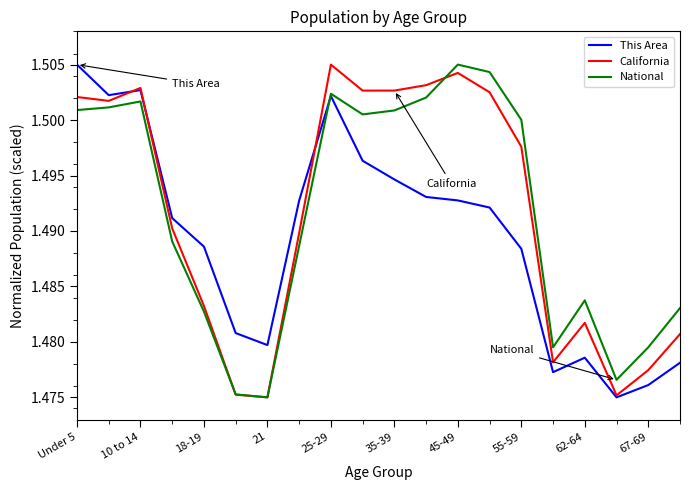

What are all the series names shown in the legend?

This Area, California, National